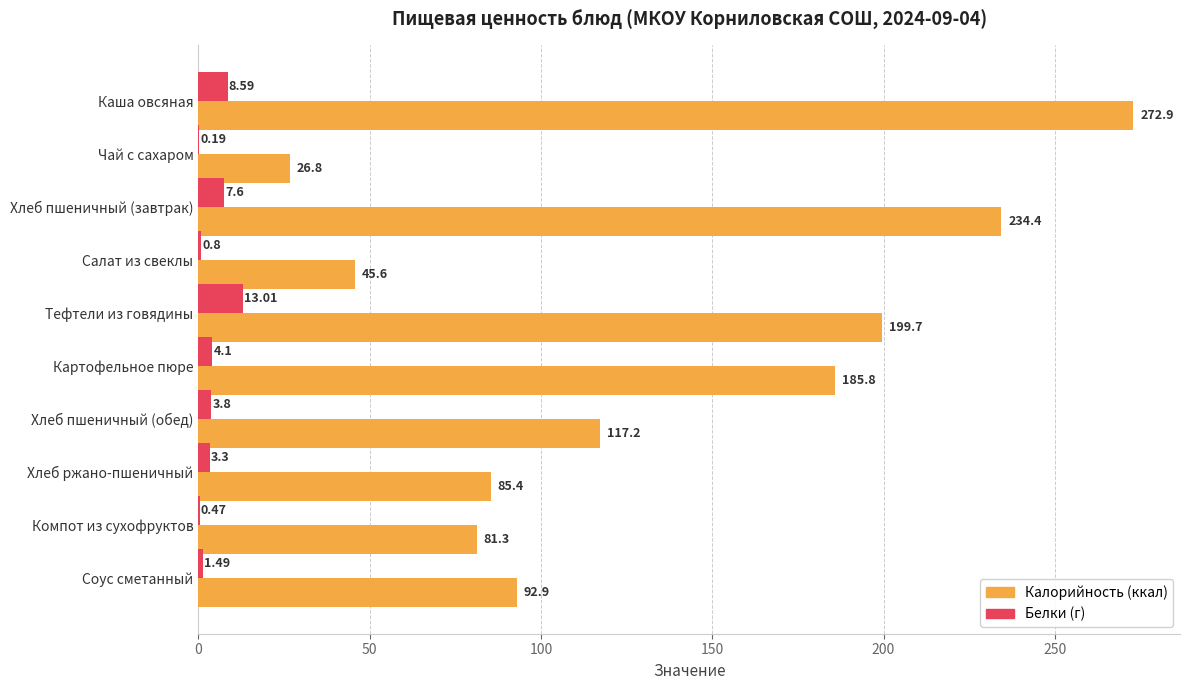

At which category does the chart reach its peak across all series?

Каша овсяная